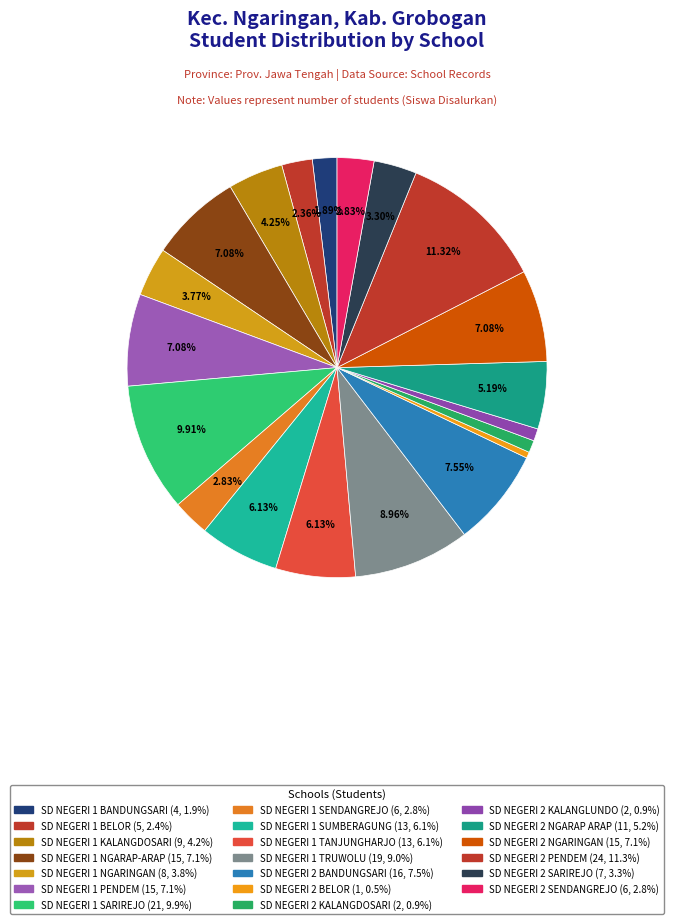

What is the largest slice in the pie chart?

SD NEGERI 2 PENDEM